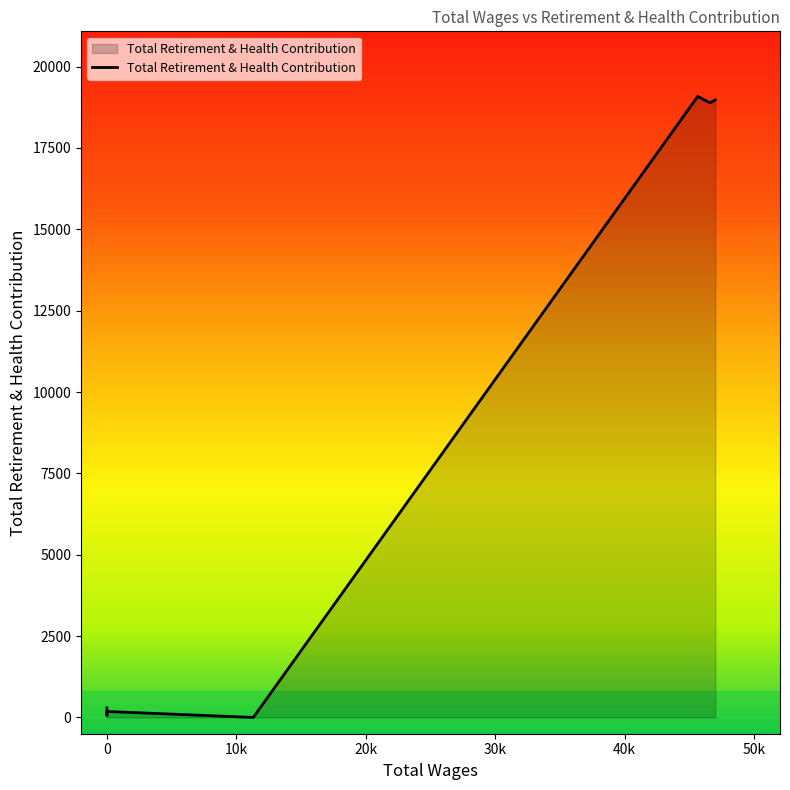

The value at 0.0 is 293. True or false?

True